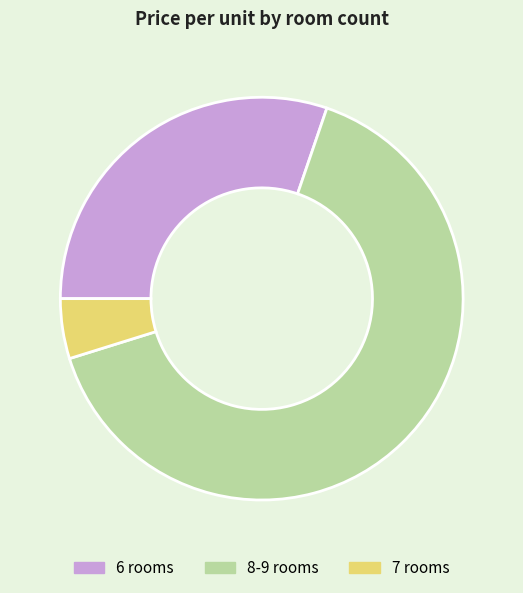

What is the largest slice in the pie chart?

8-9 rooms